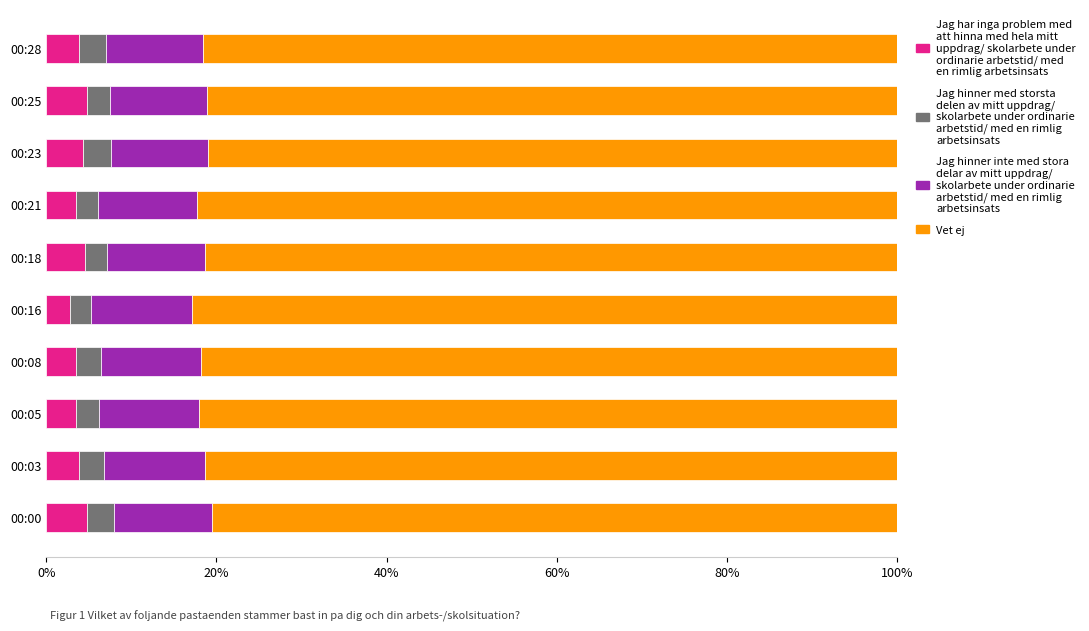

What is the total value across all series at 00:18?

100.0